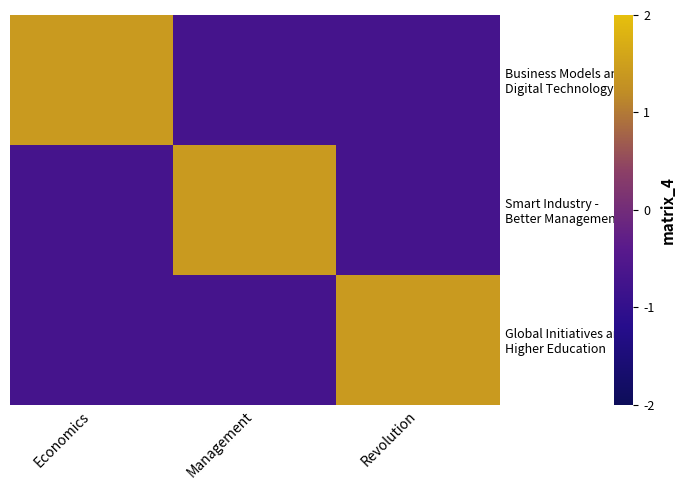

Count the number of categories in the chart.

3